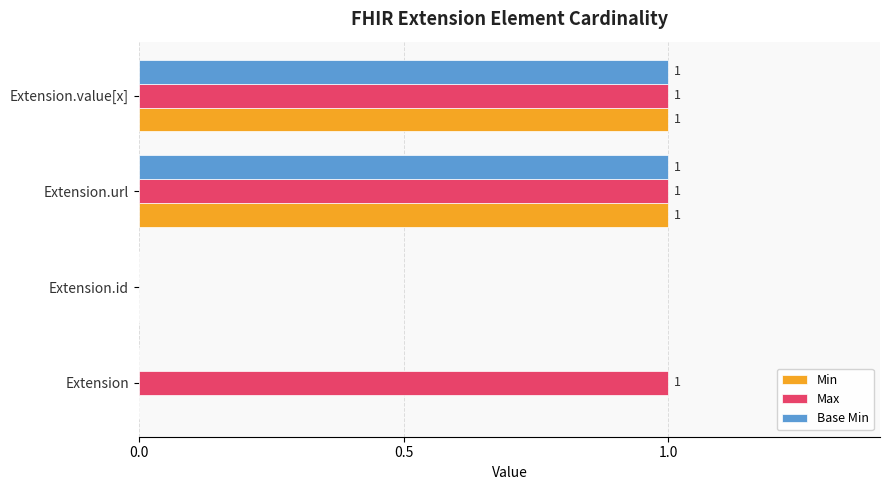

What is the maximum value for Max?

1